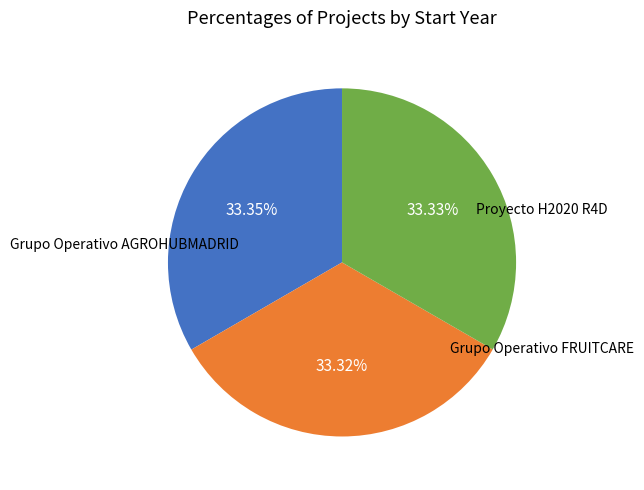

Is there any slice that represents more than half of the pie?

No